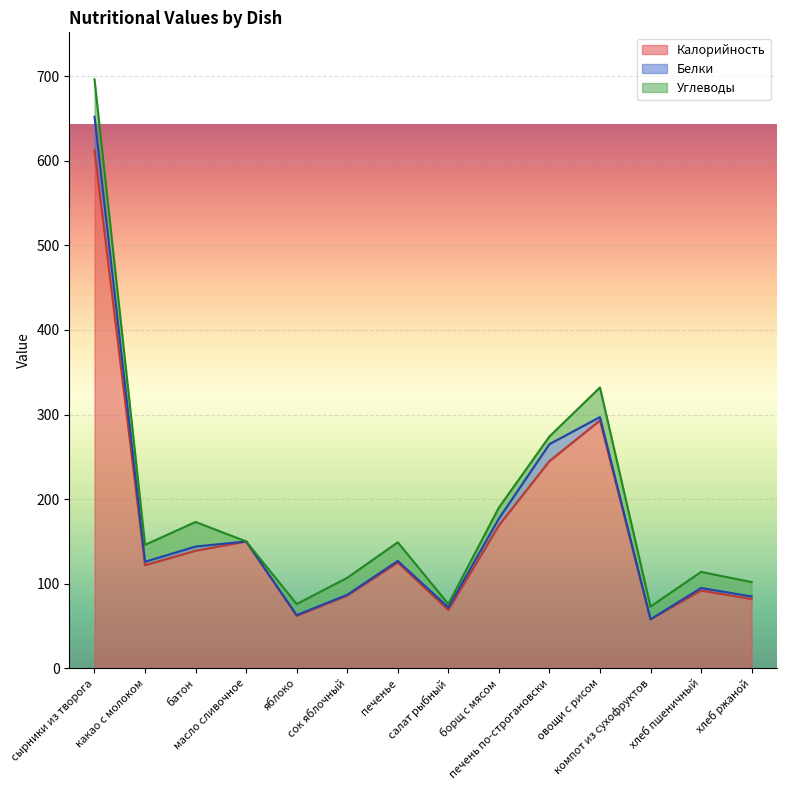

What is the sum of all Белки values?

94